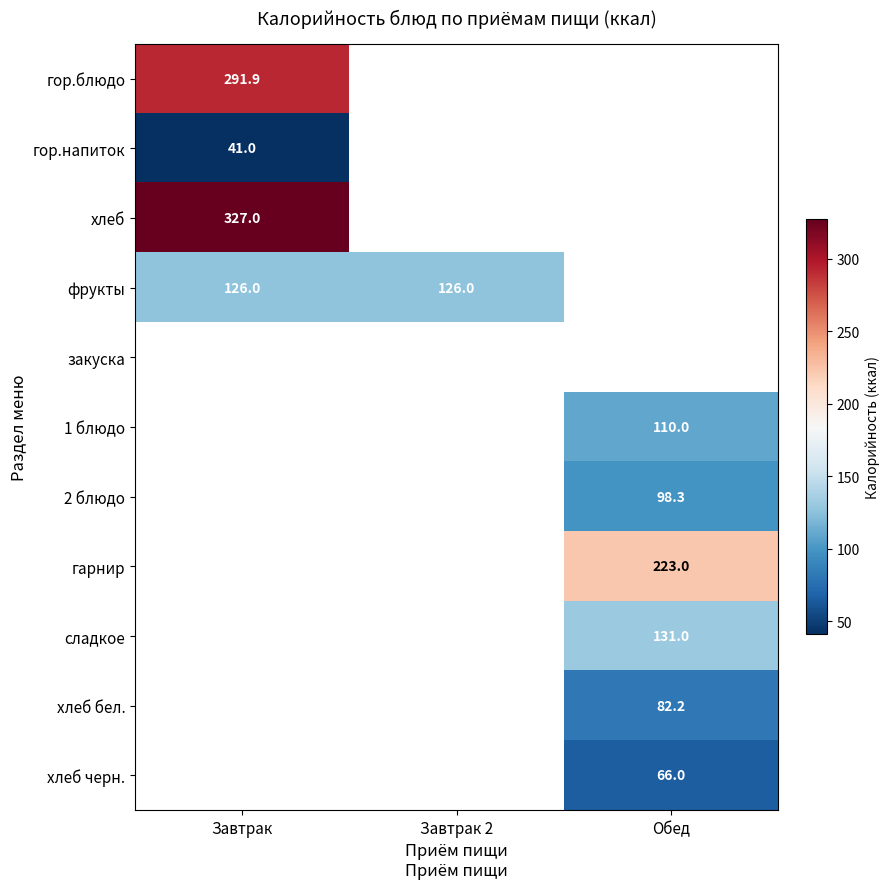

The value of гор.блюдо at Завтрак is 291.9. True or false?

True